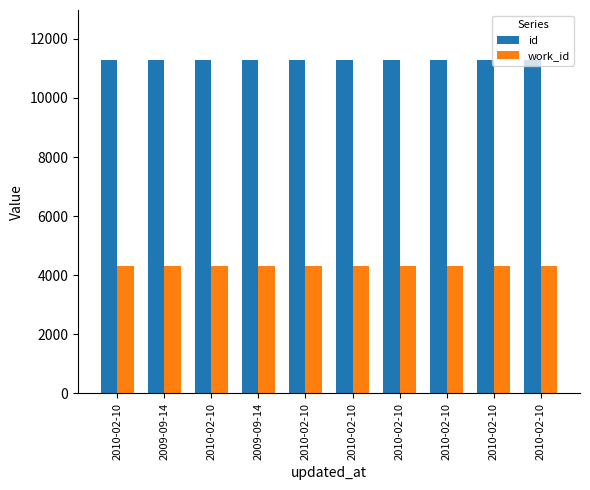

How many data points does each series have?

10